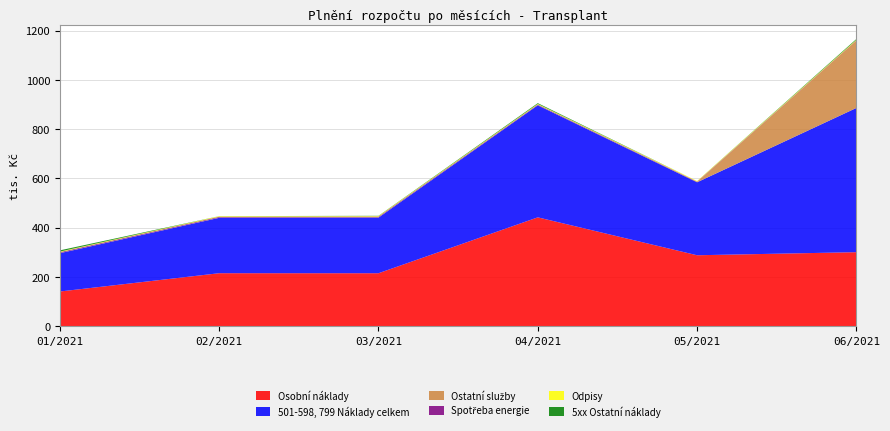

Reading left to right, extract all data points from this chart.

Osobní náklady: 01/2021=140.6	02/2021=214.9	03/2021=214.8	04/2021=441.6	05/2021=287.7	06/2021=300.2
501-598, 799 Náklady celkem: 01/2021=155.6	02/2021=224.9	03/2021=225.7	04/2021=454.9	05/2021=296.2	06/2021=585.4
Ostatní služby: 01/2021=0.8	02/2021=1.0	03/2021=1.1	04/2021=1.0	05/2021=1.0	06/2021=273.2
Spotřeba energie: 01/2021=3.2	02/2021=2.9	03/2021=2.8	04/2021=2.2	05/2021=1.7	06/2021=1.1
Odpisy: 01/2021=2.4	02/2021=2.4	03/2021=2.4	04/2021=2.4	05/2021=2.4	06/2021=2.4
5xx Ostatní náklady: 01/2021=4.8	02/2021=0.3	03/2021=1.1	04/2021=3.1	05/2021=0.0	06/2021=3.1